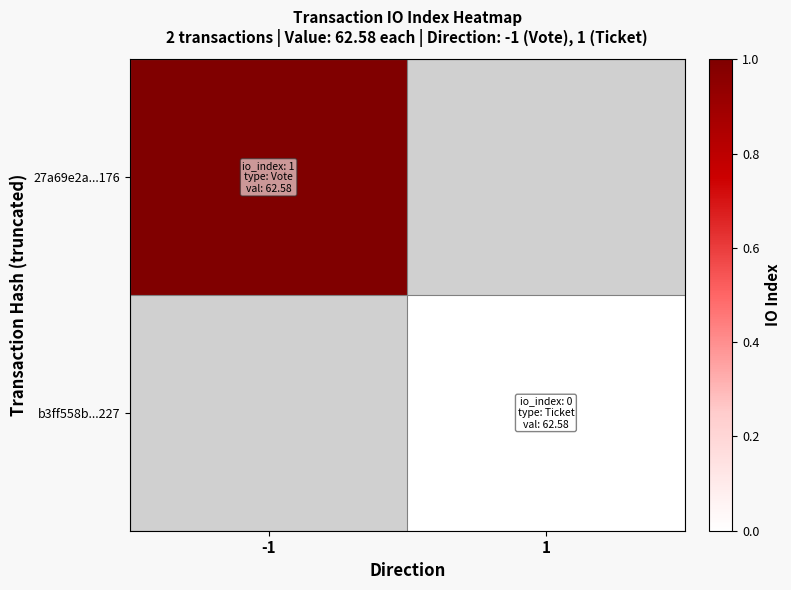

How many positive values does the 27a69e2a...176 series have?

1